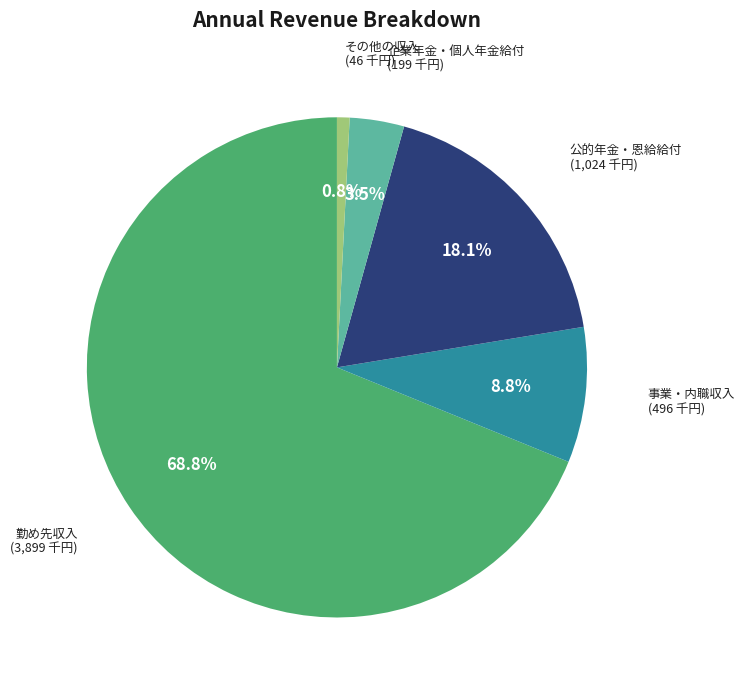

Is the sum of その他の収入 (46 千円) and 勤め先収入 (3,899 千円) greater than half?

Yes